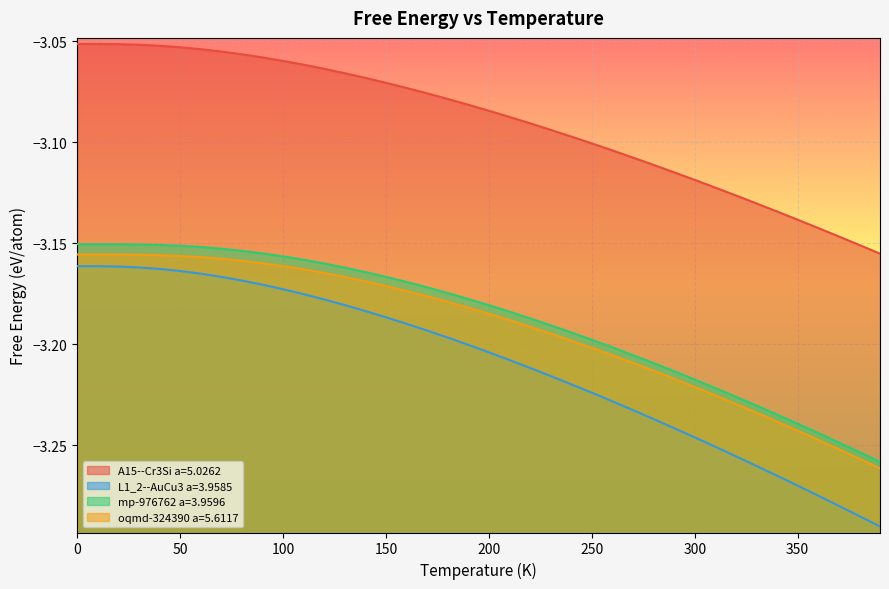

What is the label of the 40th point from the left?

390.0